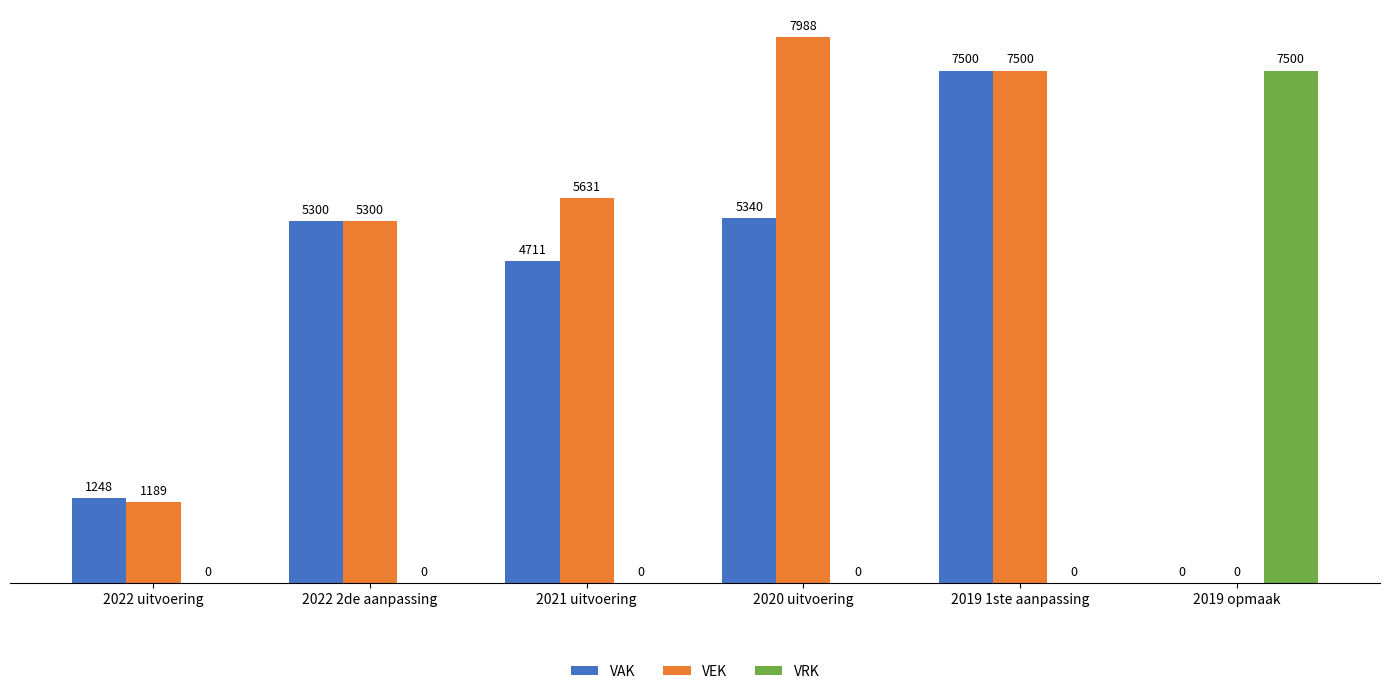

Are the bars horizontal?

No